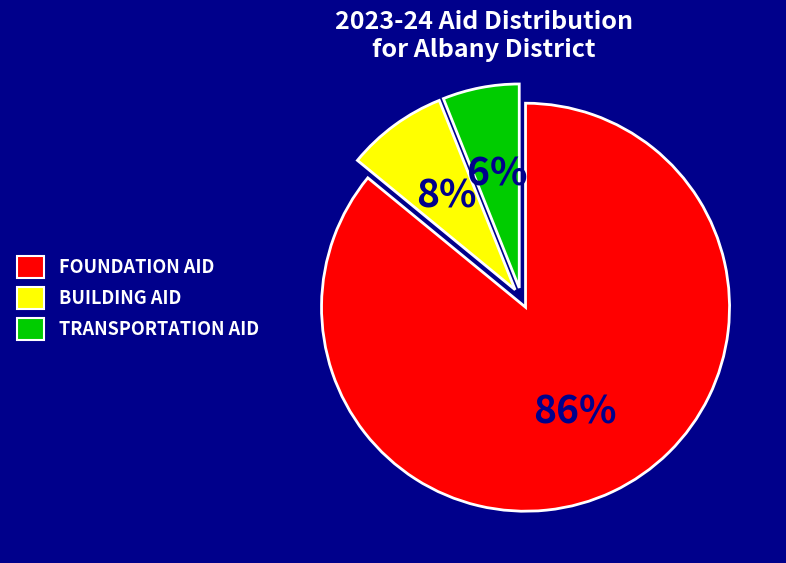

Combined, do FOUNDATION AID and BUILDING AID account for over 50%?

Yes